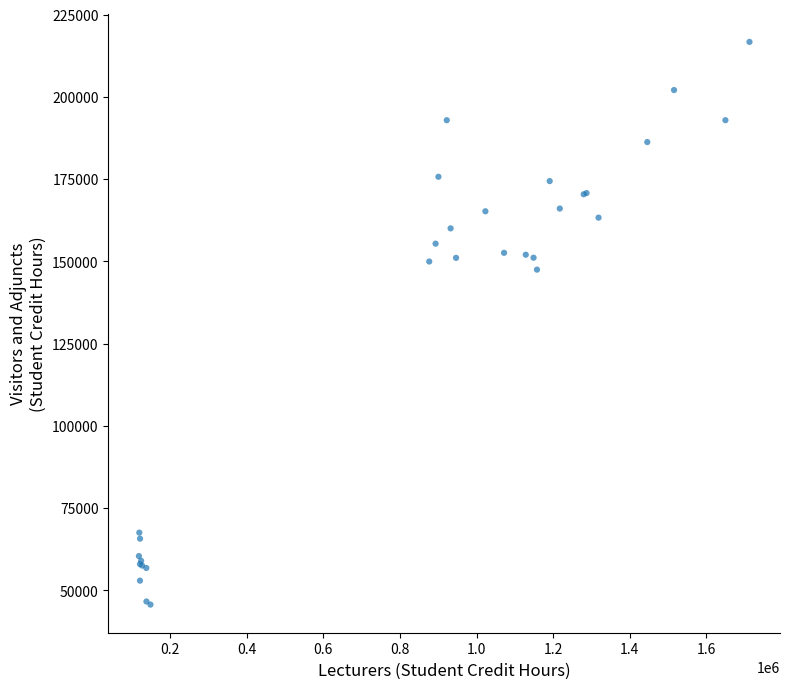

What Y value in the scatter plot is closest to 131180?

147476.5